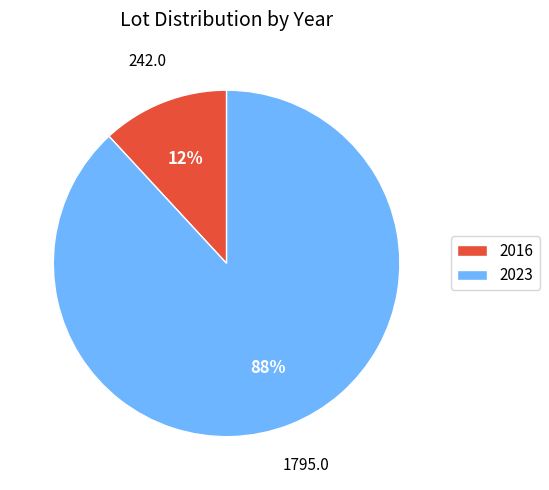

To the nearest percent, what is the difference between the 2016 and 2023 slice percentages?

76%